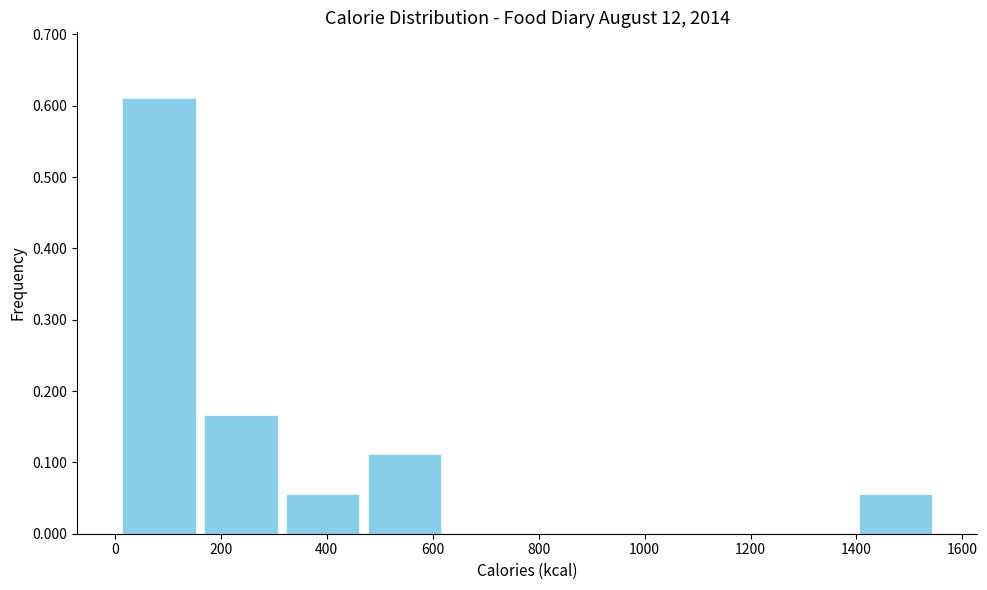

How tall is the bar that spans 160 to 320 on the x-axis? Neither the bar edges nor the heights are printed on the chart, so give them approximately, as read against the axes.

0.17